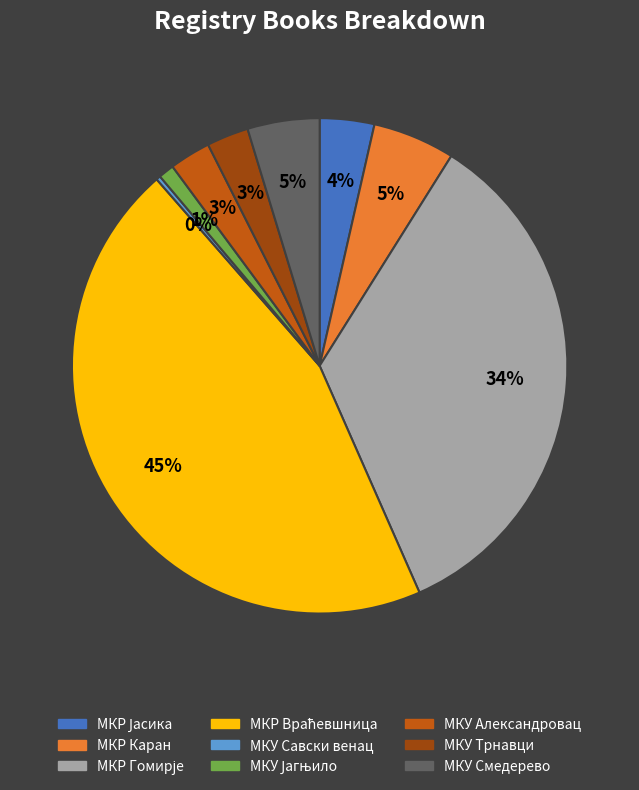

To the nearest percent, what is the difference between the largest and smallest slice percentages?

45%